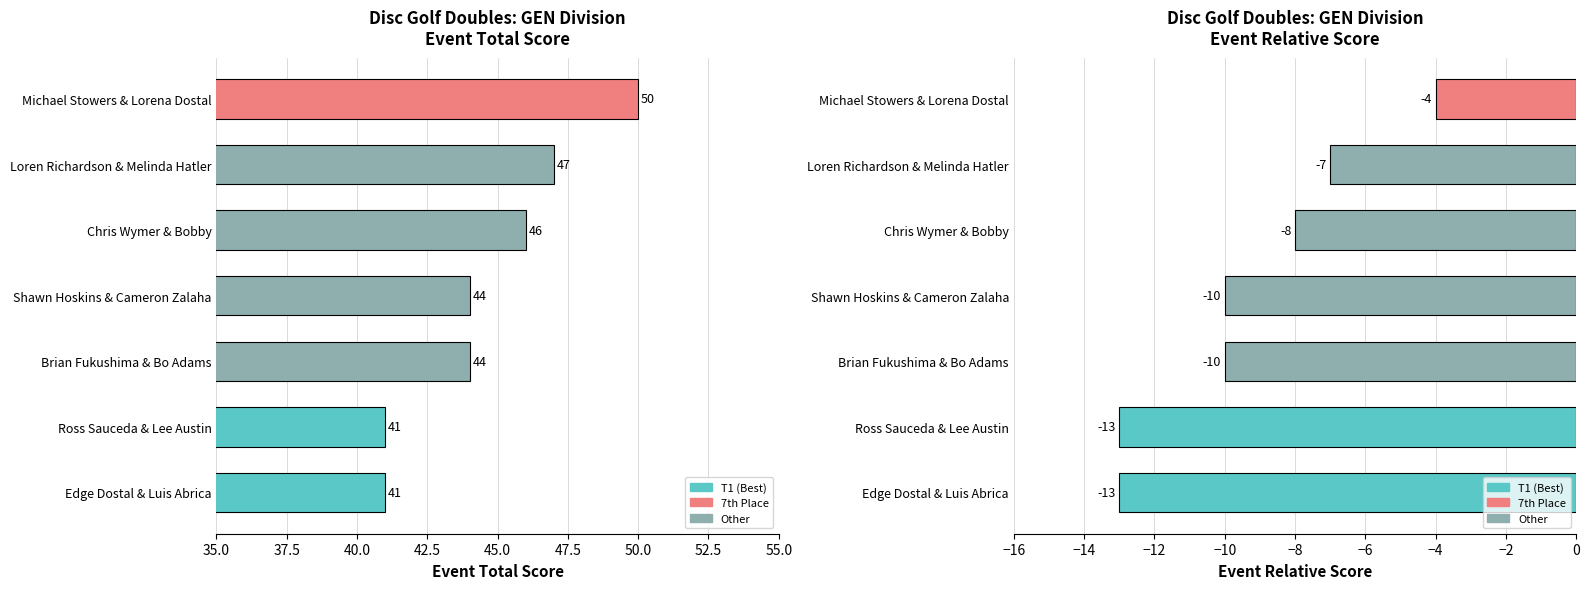

How many groups of bars are there?

7